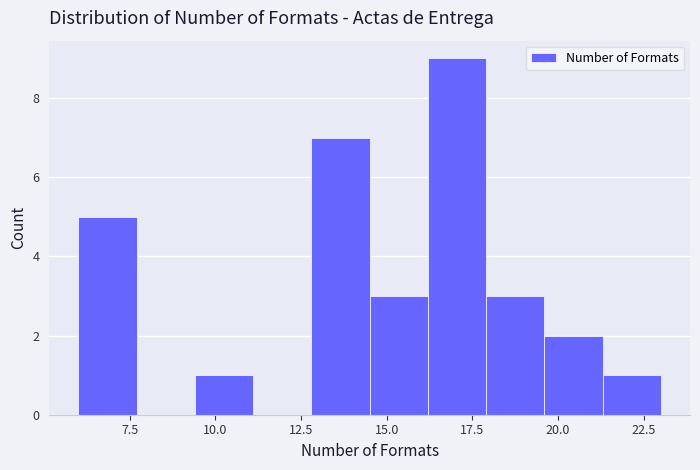

Read against the x-axis, roughly where is the centre of the tallest bar?

17.0